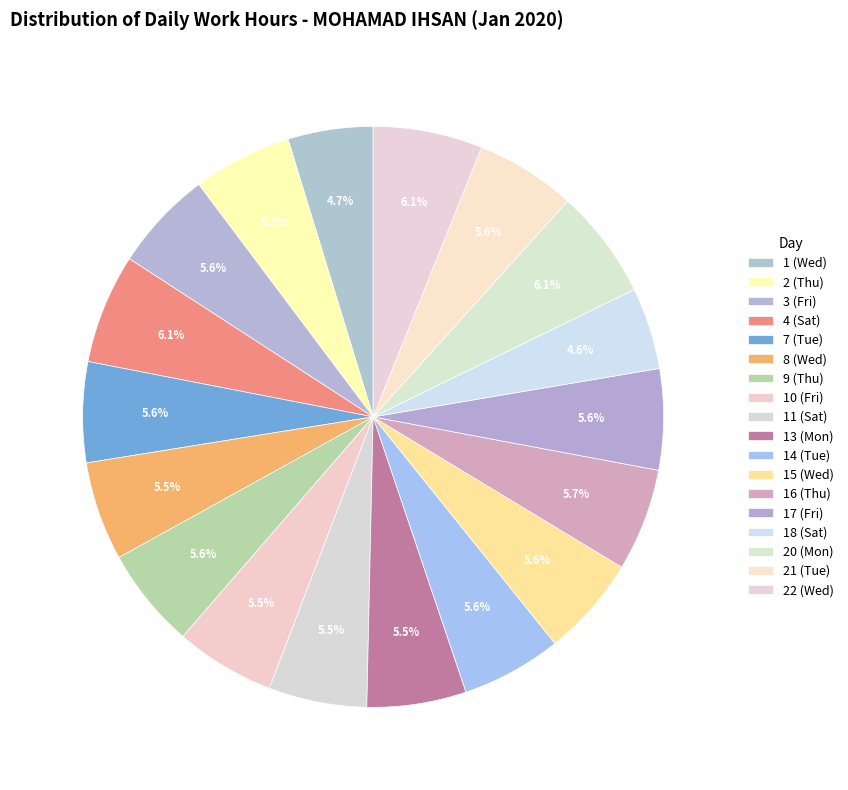

How many segments does this pie chart have?

18